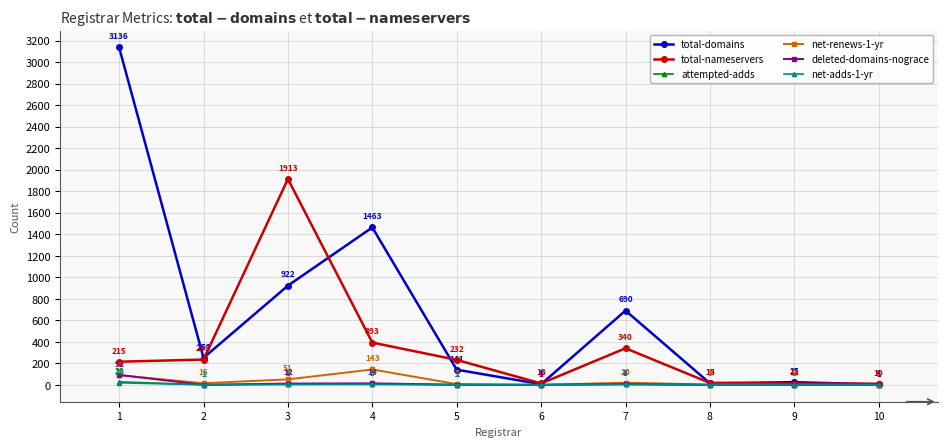

At 4, list the series in order from smallest to largest.

net-adds-1-yr, attempted-adds, deleted-domains-nograce, net-renews-1-yr, total-nameservers, total-domains